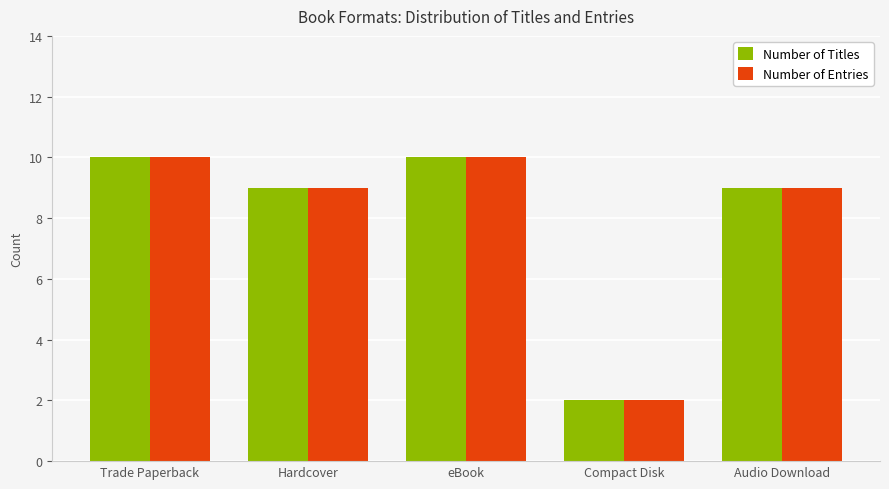

What is the difference between the second highest and second lowest values in the Number of Titles series?

1